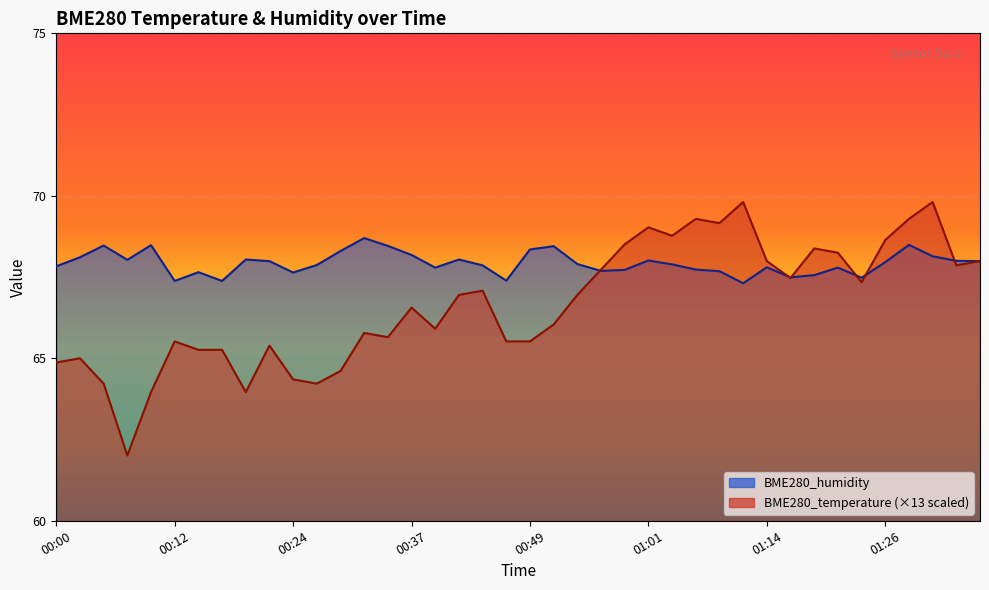

At how many categories does at least one series exceed 68?

23